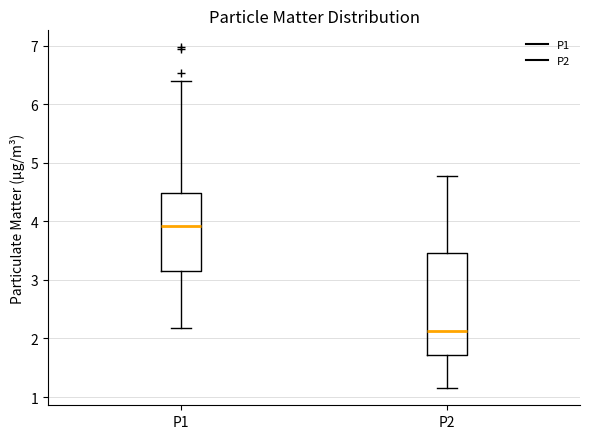

Reading left to right, read every box against the y-axis: the position of its median line, the range the box covers, and the ends of its whiskers. The values are not printed on the chart, so give them approximately, as read against the axis.

P1: median 3.9, box 3.2 to 4.5, whiskers 2.2 to 6.4
P2: median 2.1, box 1.7 to 3.5, whiskers 1.2 to 4.8